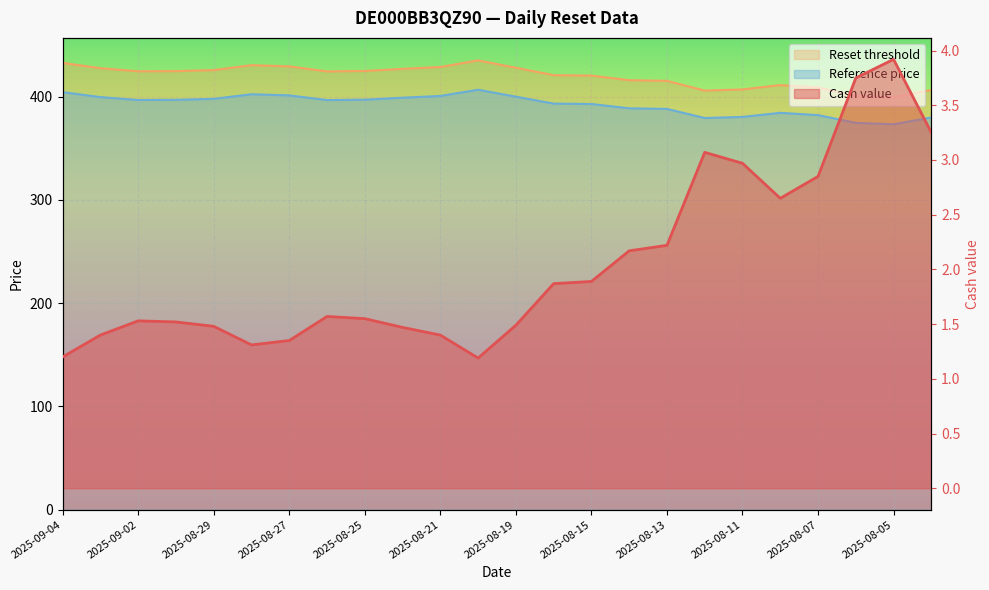

At how many categories does at least one series exceed 6?

24